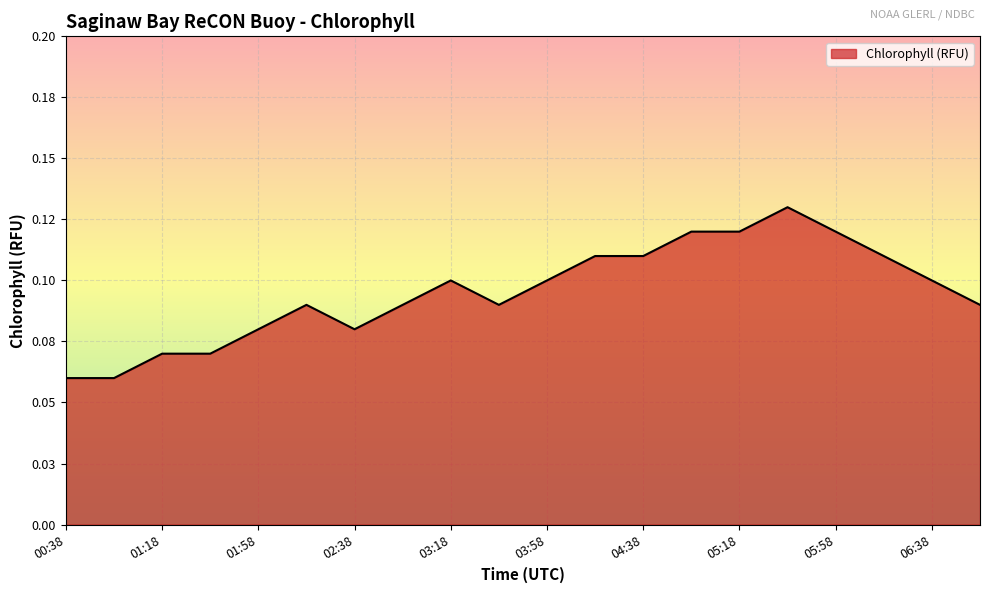

What is the average value?

0.1